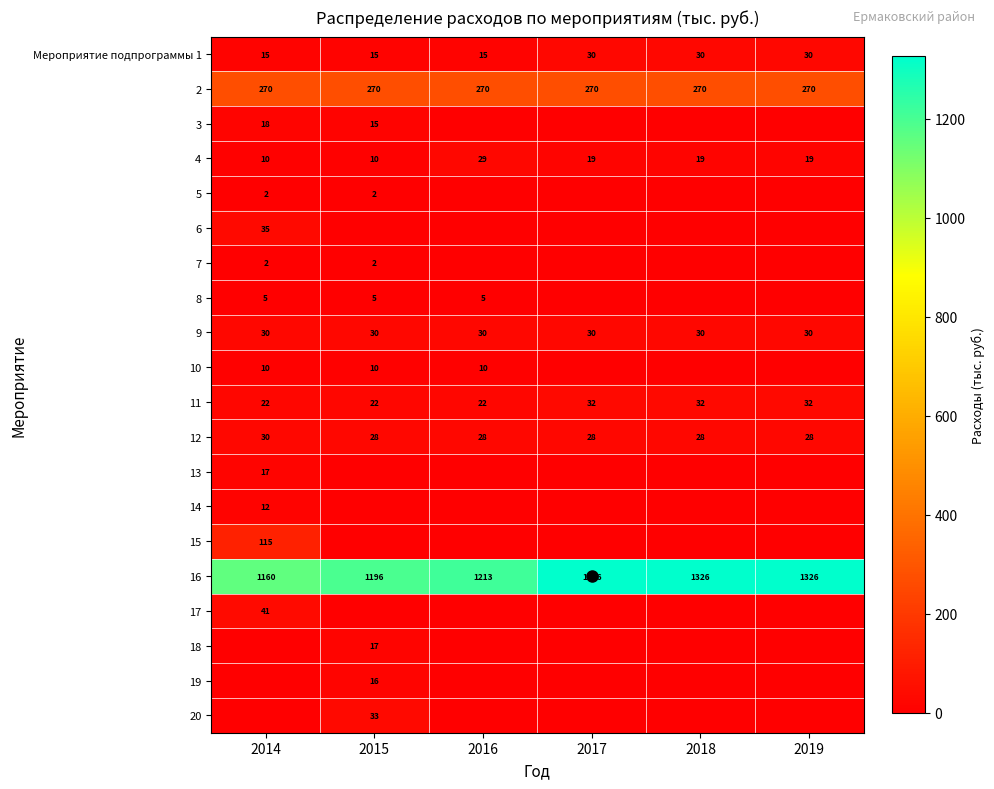

Read the 11 value at 2016, to the nearest 10.

20